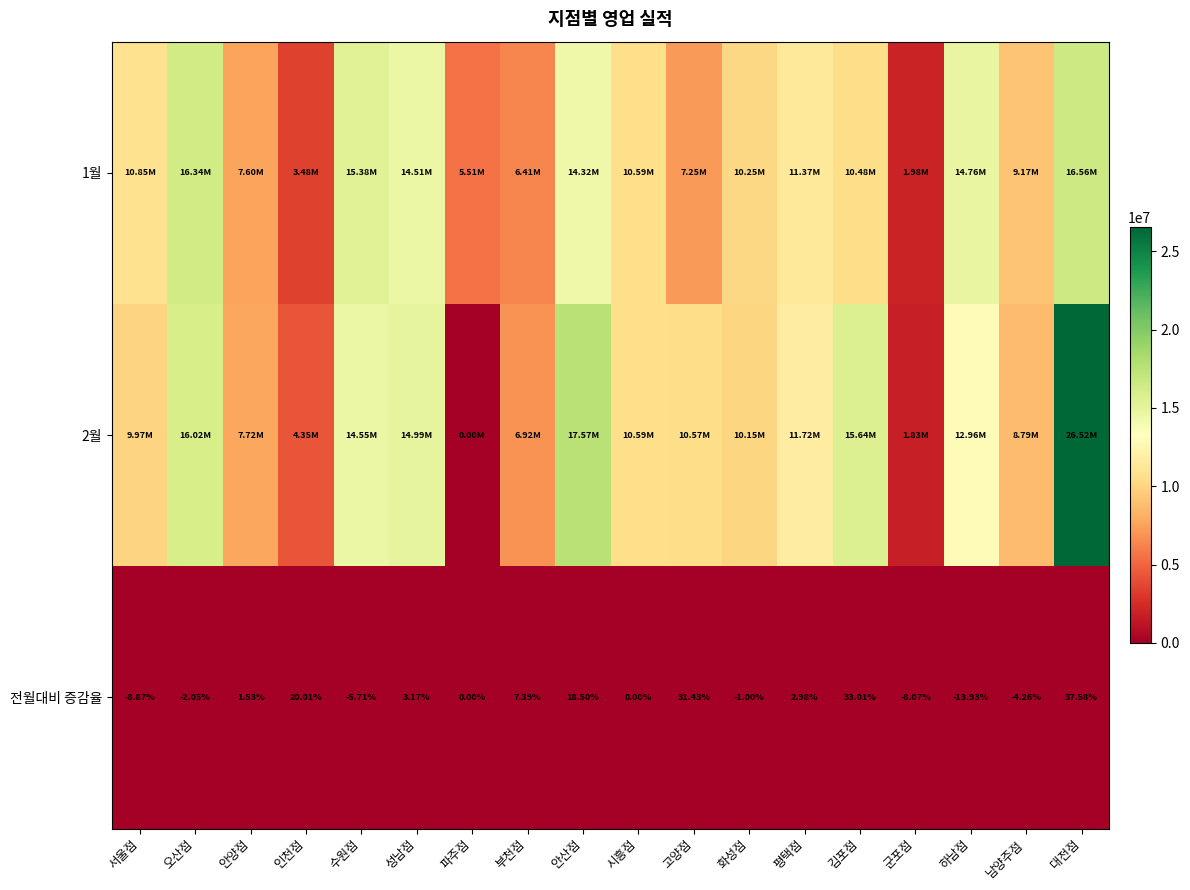

Where is 전월대비 증감율 nearest to the value 11?

부천점